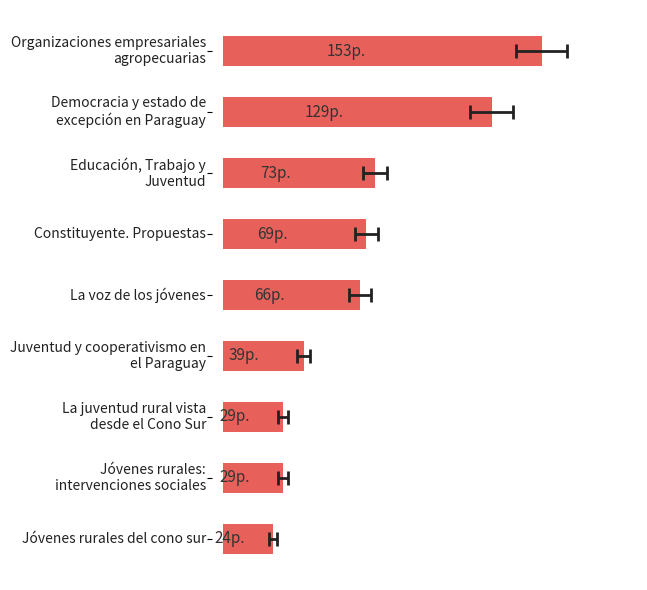

What is the minimum value shown in the chart?

24